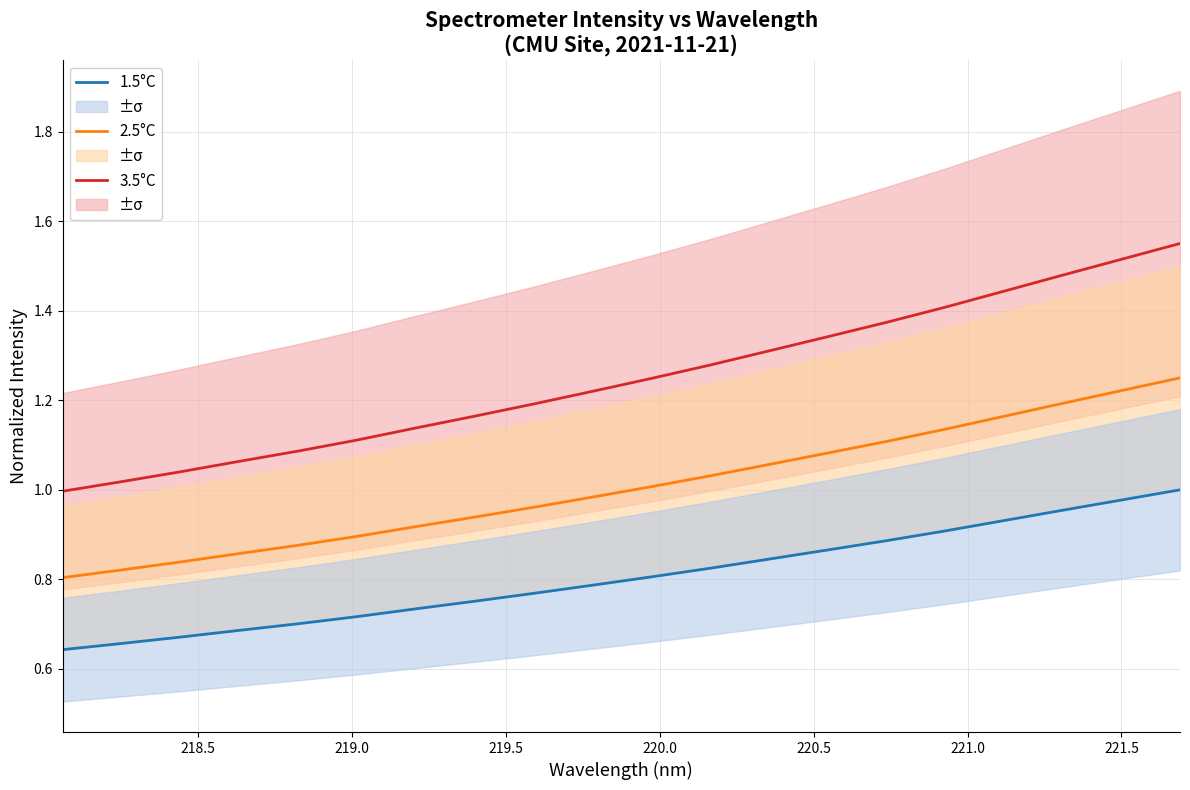

Which series has the widest spread of values?

3.5°C